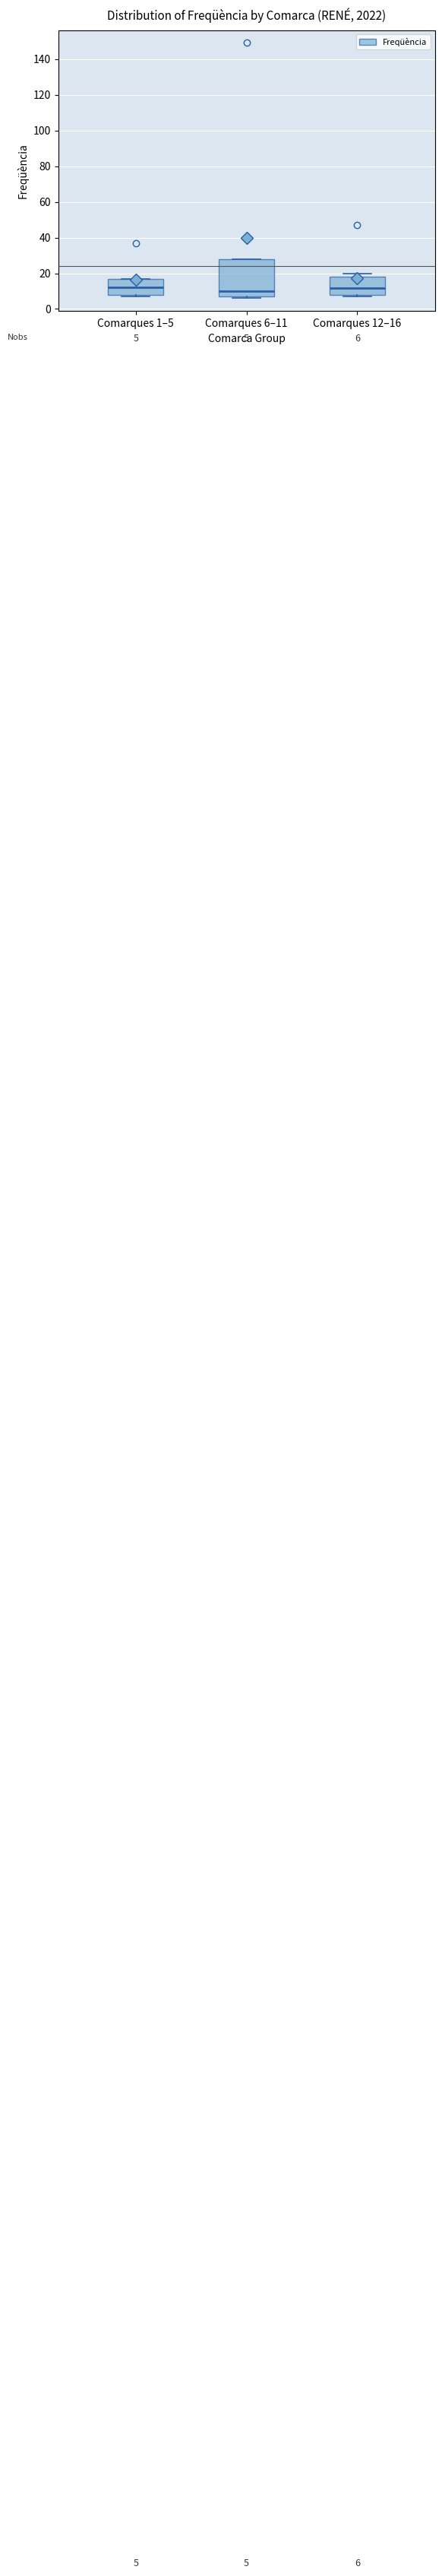

Comparing the boxes themselves (not the whiskers), which one is the tallest?

Comarques 6–11